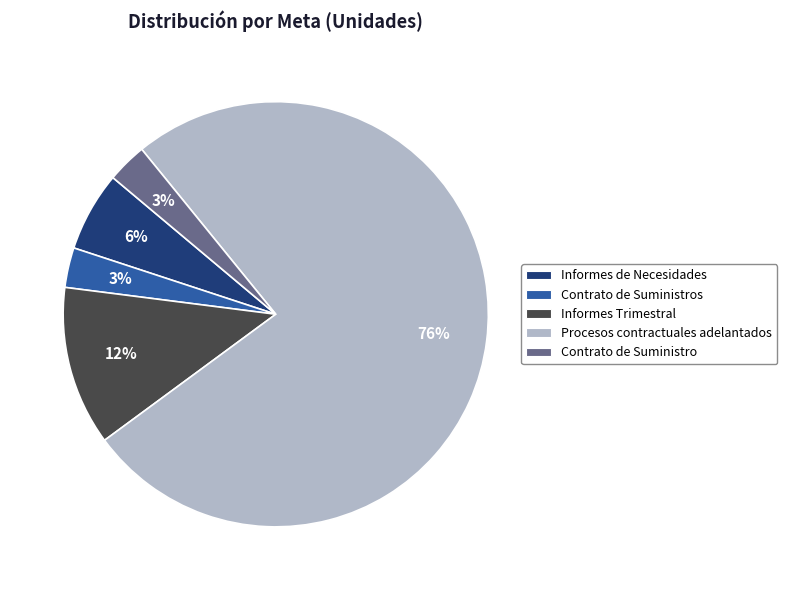

To the nearest percent, what is the average slice percentage?

20%